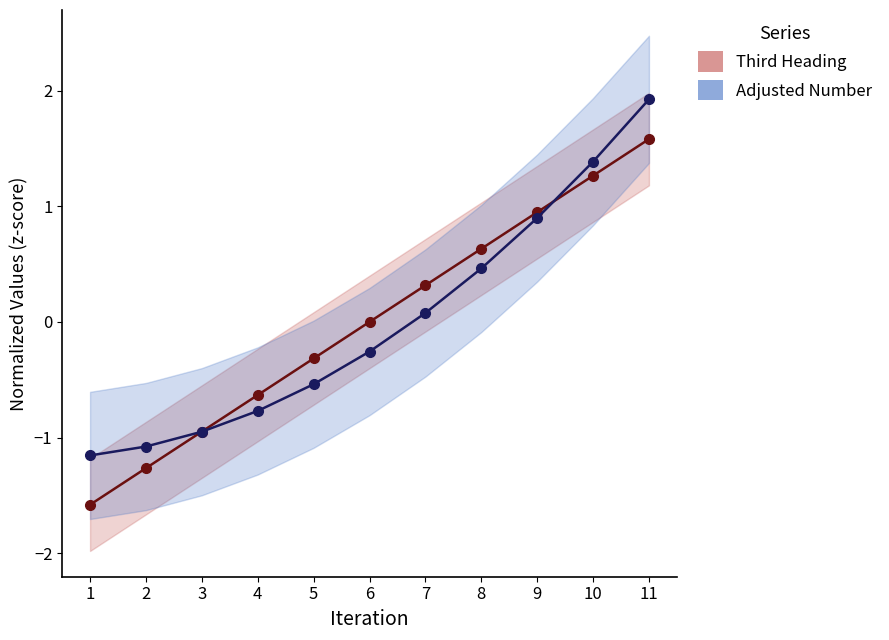

How many times do Third Heading and Adjusted Number cross each other?

2